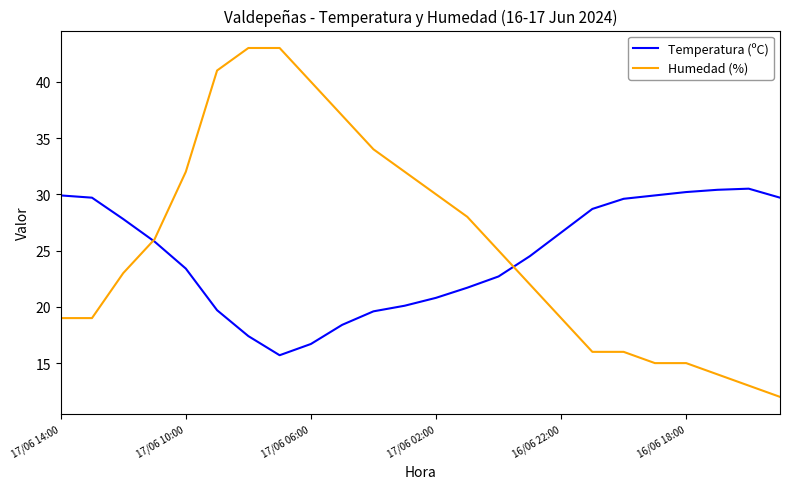

What is the minimum value for Humedad (%)?

12.0